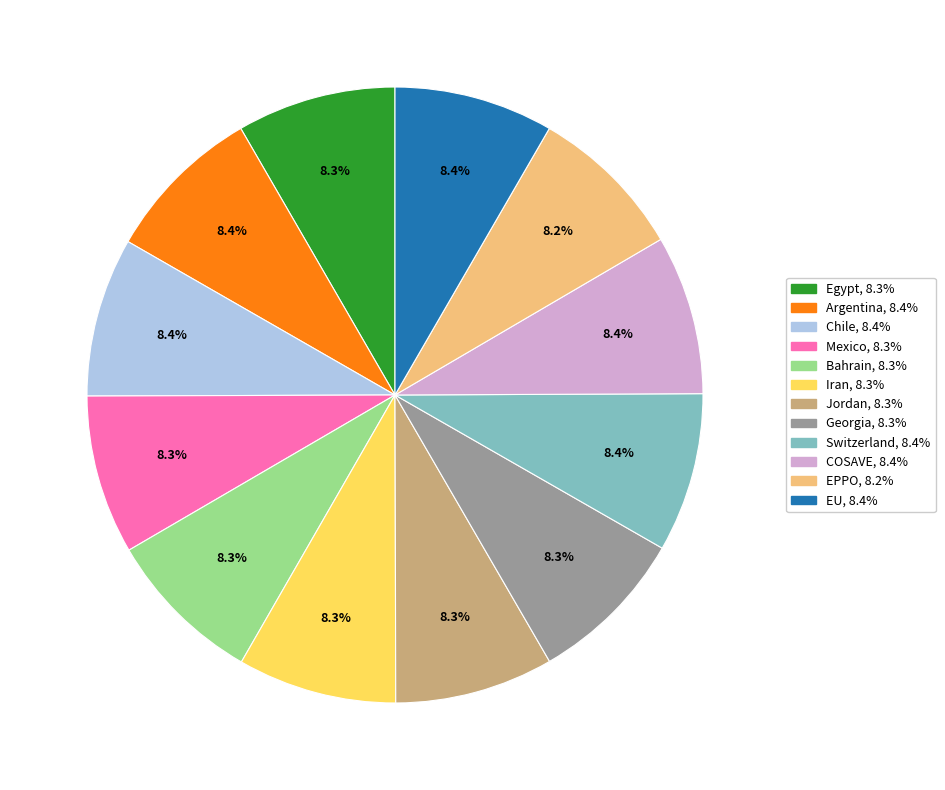

Do Switzerland and Mexico together represent more than half of the pie?

No